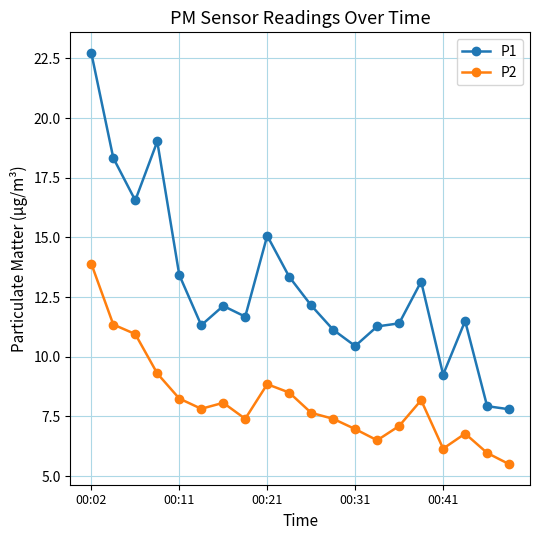

What is the maximum value for P1?

22.7